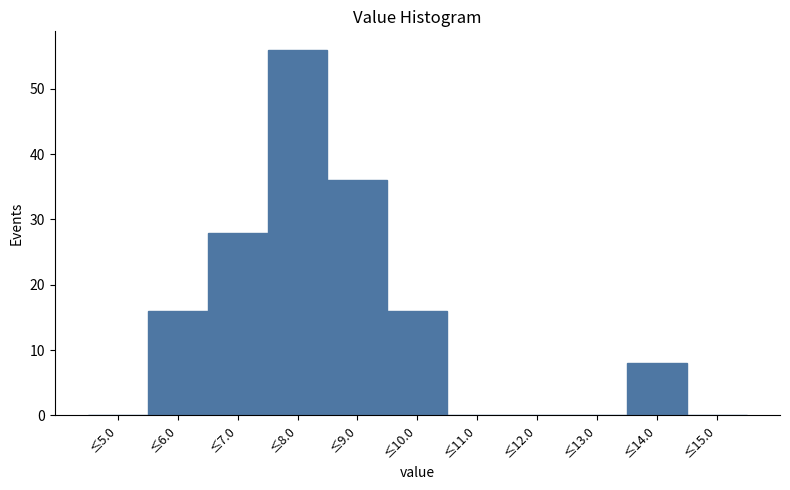

Reading right to left, list all the values displayed in this chart.

≤15.0=0	≤14.0=8	≤13.0=0	≤12.0=0	≤11.0=0	≤10.0=16	≤9.0=36	≤8.0=56	≤7.0=28	≤6.0=16	≤5.0=0